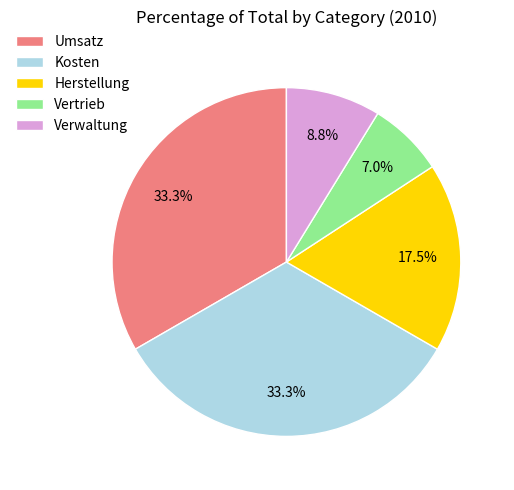

To the nearest percent, what is the difference between the Kosten and Herstellung slice percentages?

16%